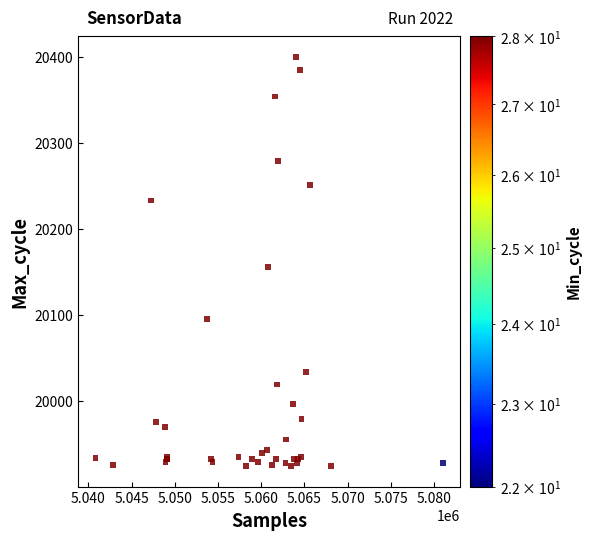

What Y value in the scatter plot is closest to 20162?

20156